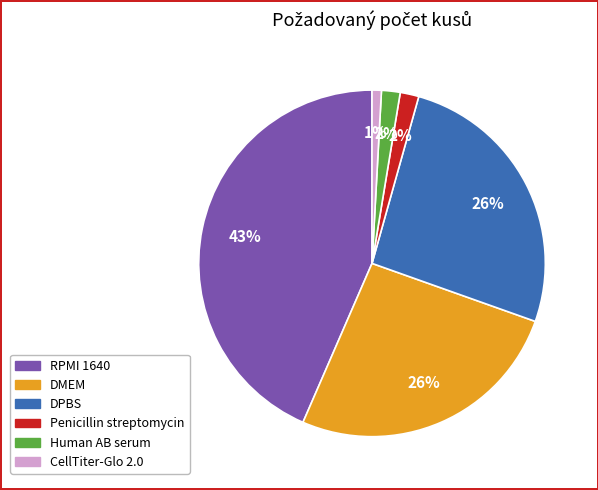

Combined, do Penicillin streptomycin and CellTiter-Glo 2.0 account for over 50%?

No